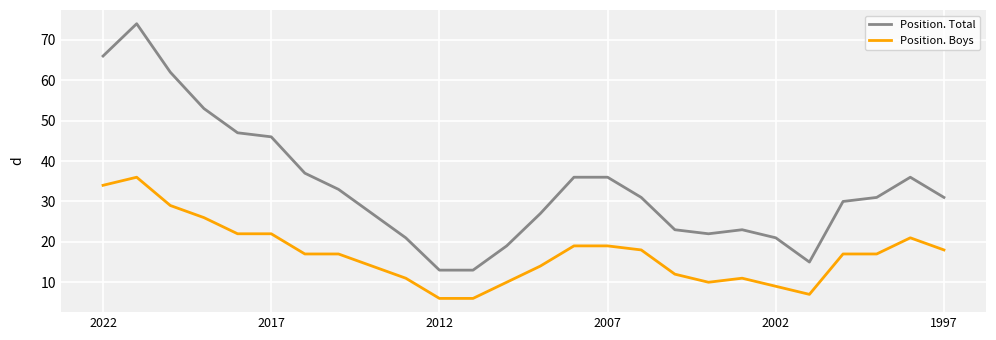

What are all the series names shown in the legend?

Position. Total, Position. Boys